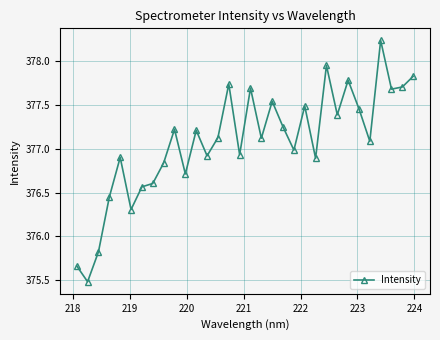

True or false: the data has more than 0 interior local peaks.

True